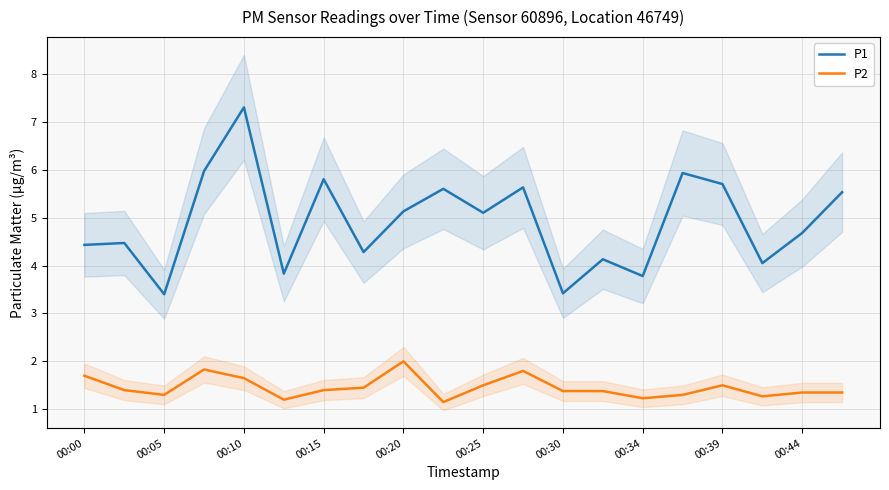

What is the sum of all P2 values?

29.1